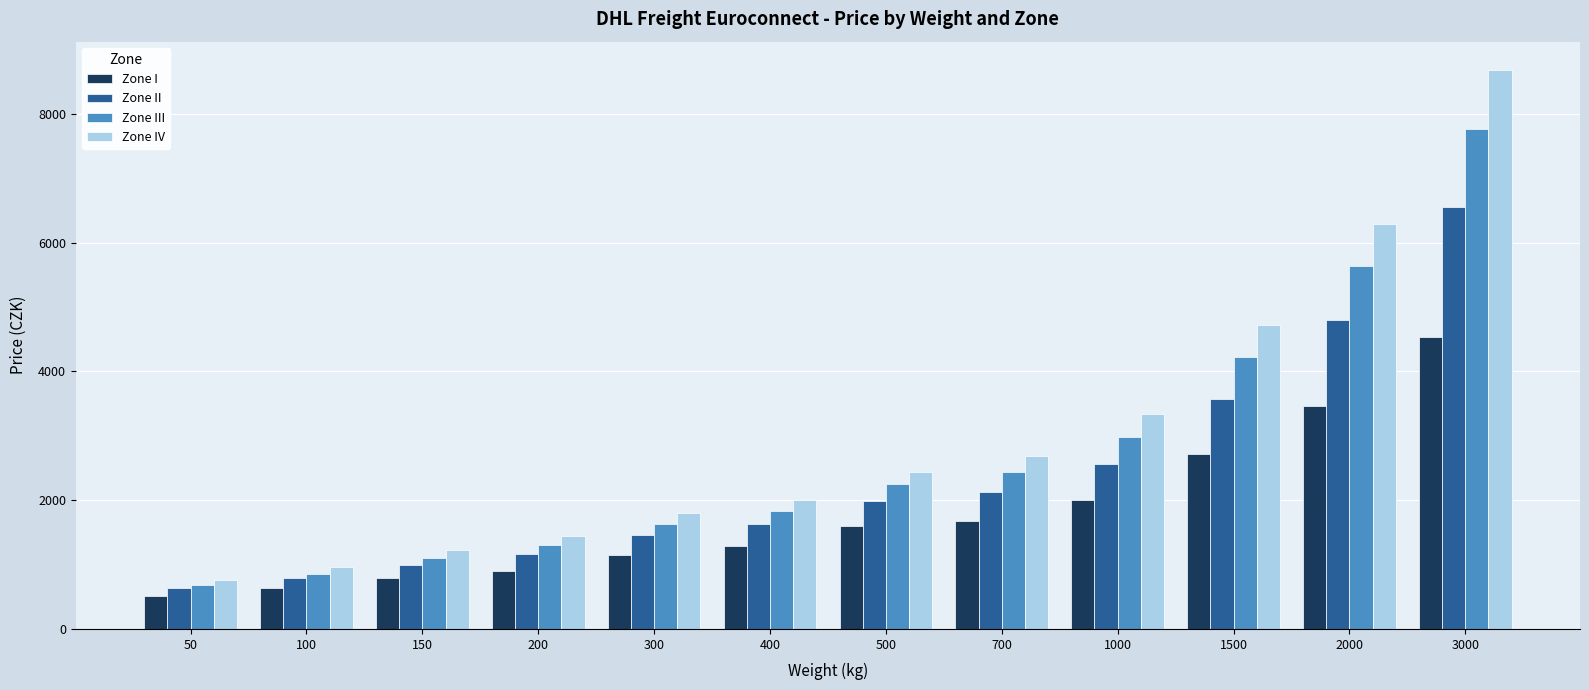

What is the total value across all series at 3000?

27545